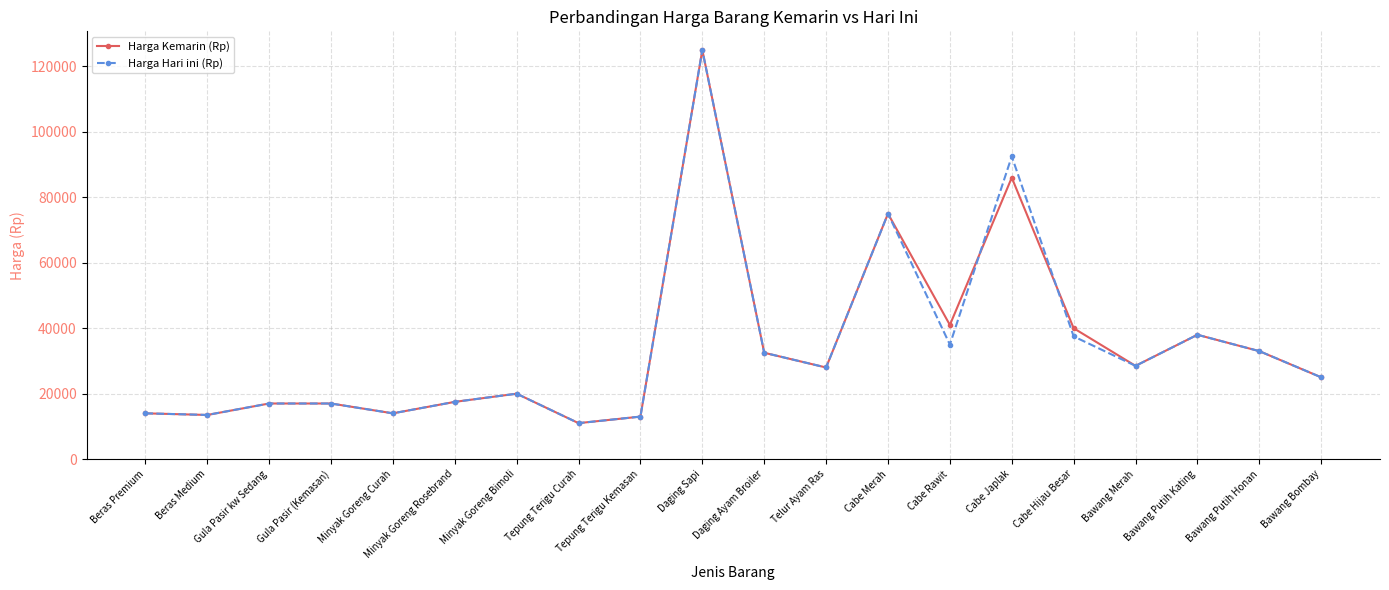

What are all the series names shown in the legend?

Harga Kemarin (Rp), Harga Hari ini (Rp)